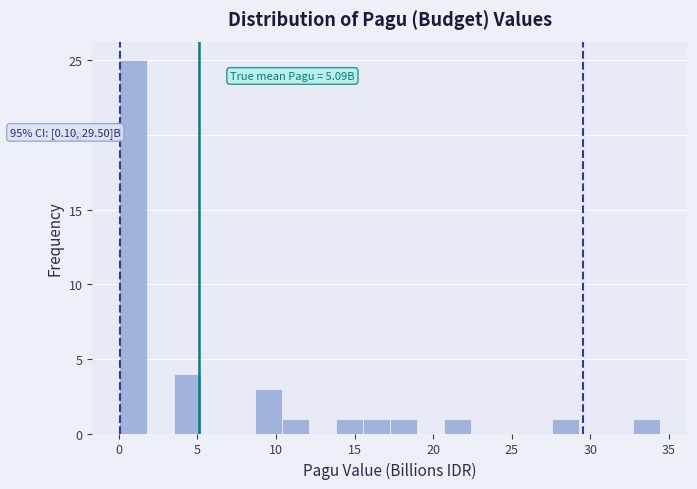

Around what value on the x-axis is the tallest bar? Give the approximate position of its centre, as read against the axis.

1.0